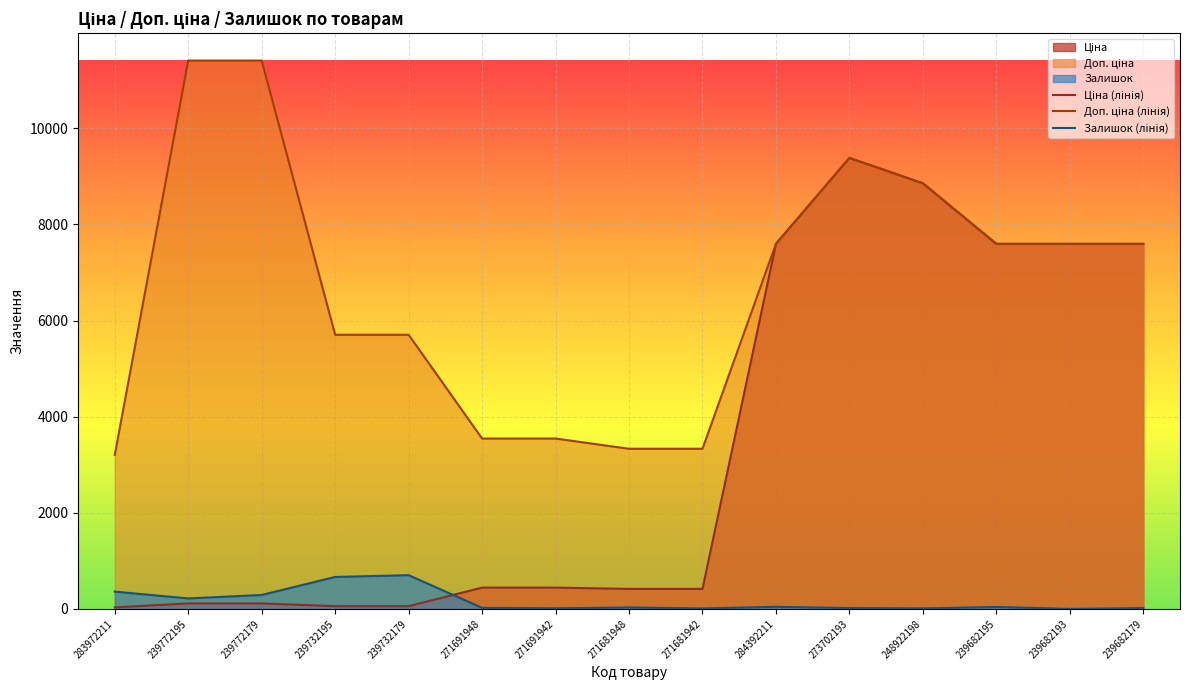

What is the sum of the Ціна (лінія) values at 271681948 and 271691942?

859.7